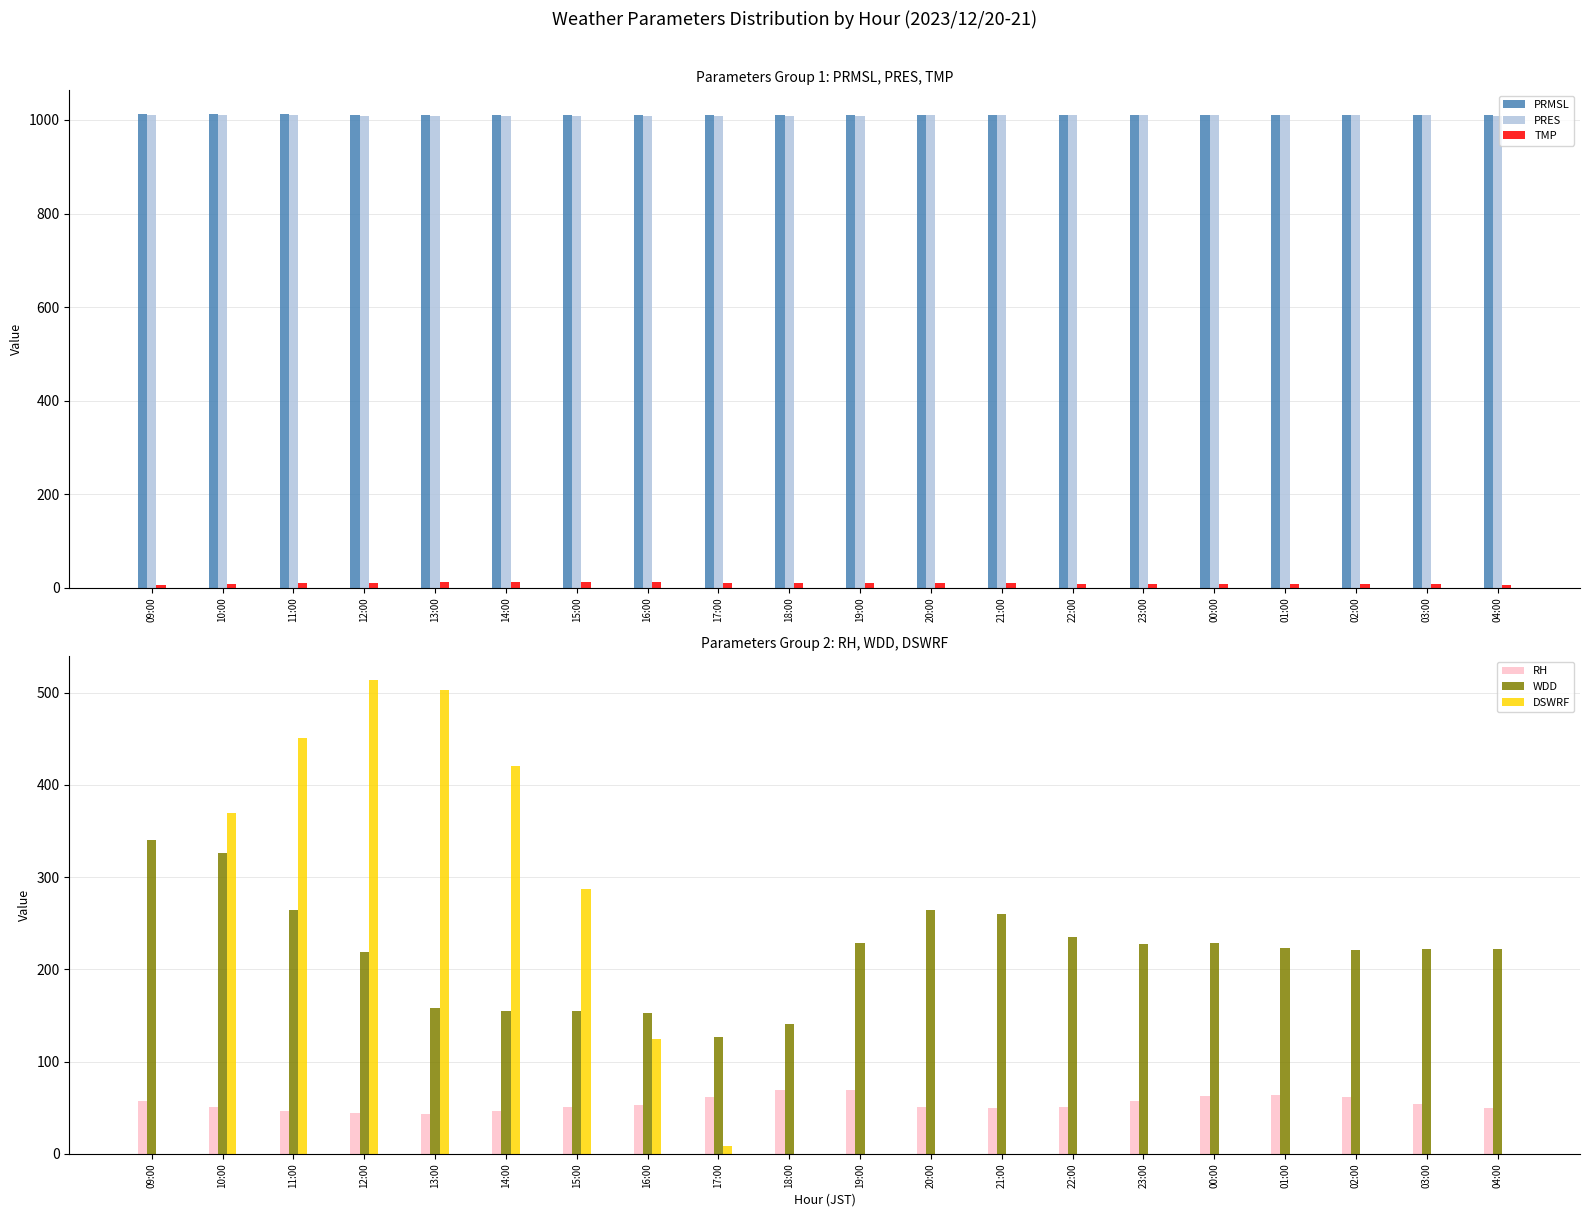

The value of PRMSL at 14:00 is 1509.1. True or false?

False